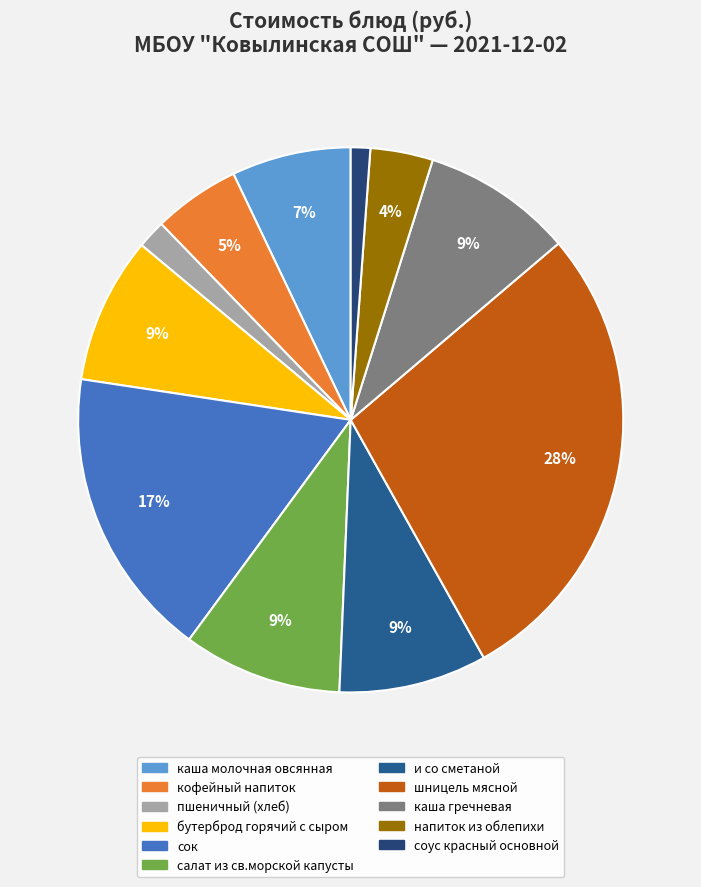

How many slices are in this pie chart?

11